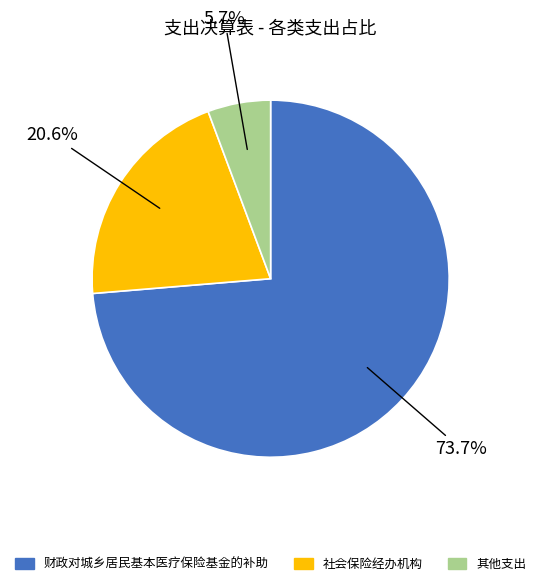

Is there any slice that represents more than half of the pie?

Yes